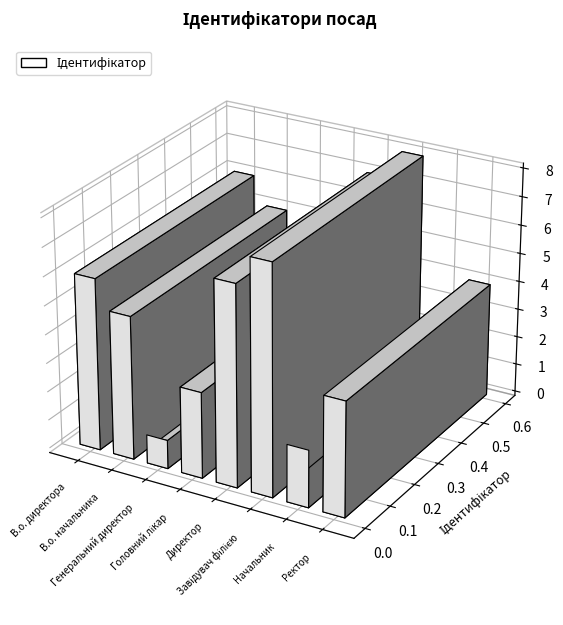

Where is the data nearest to the value 4?

Ректор